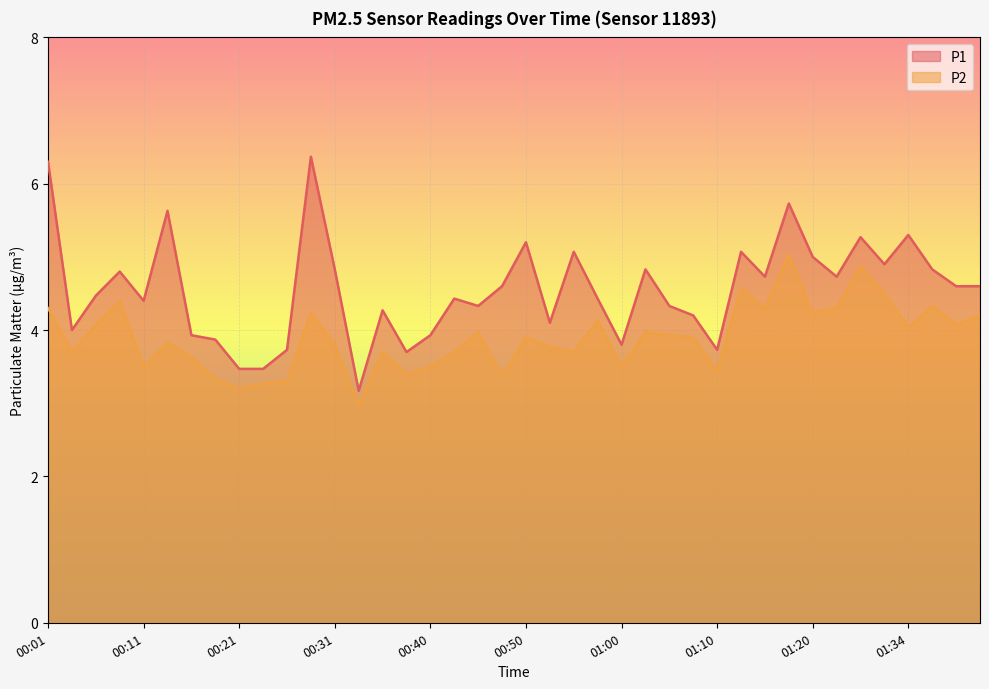

Which series has the largest range (max minus min)?

P1